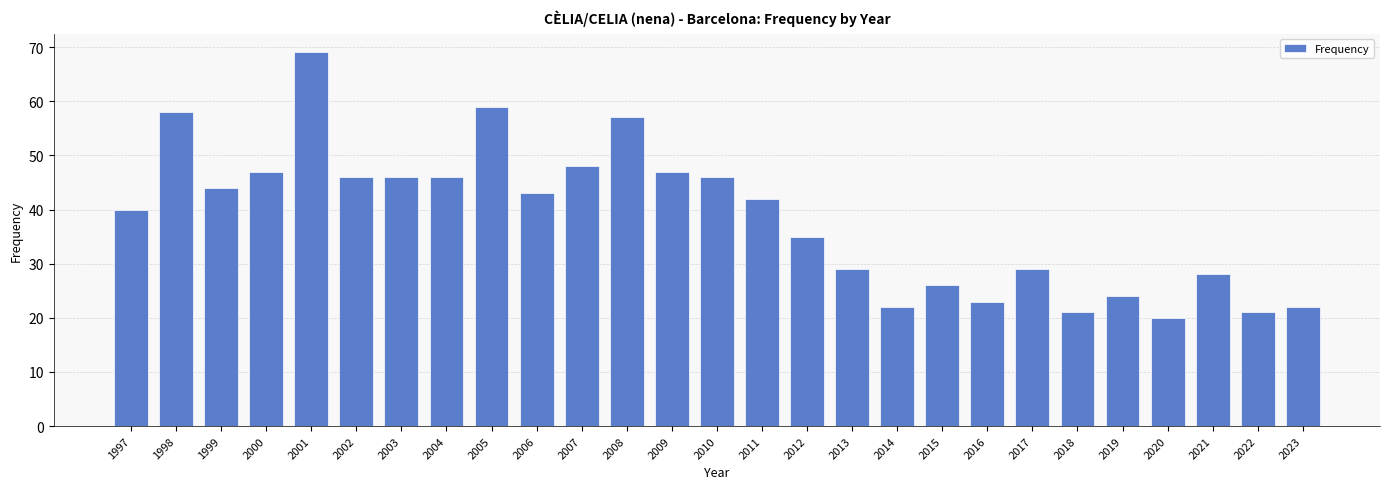

What is the change in value from 1999 to 2023?

-22